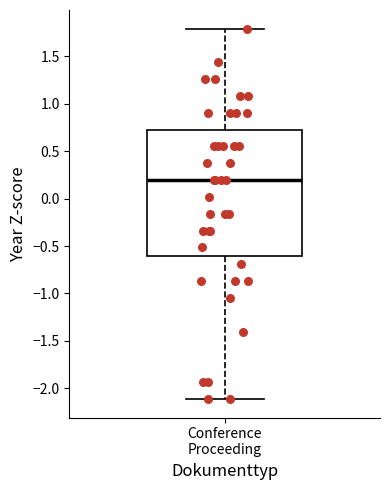

Where is the lower edge of the box for Conference Proceeding on the y-axis? The values are not printed on the chart, so give them approximately, as read against the axis.

-0.60